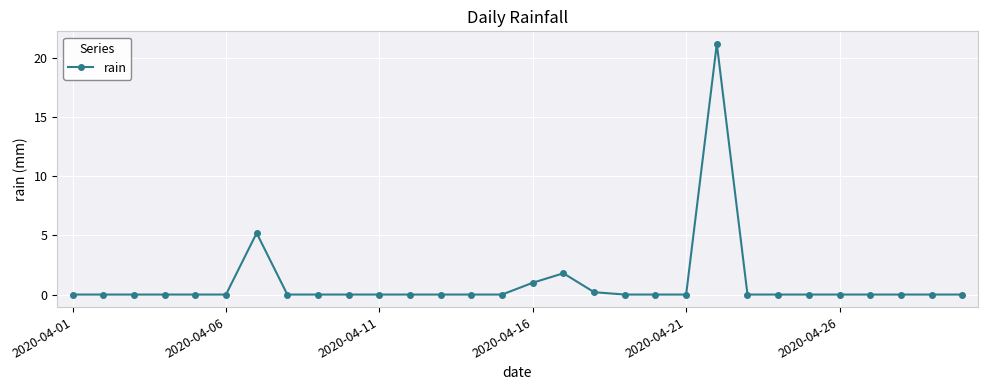

What is the sum of all values?

29.4